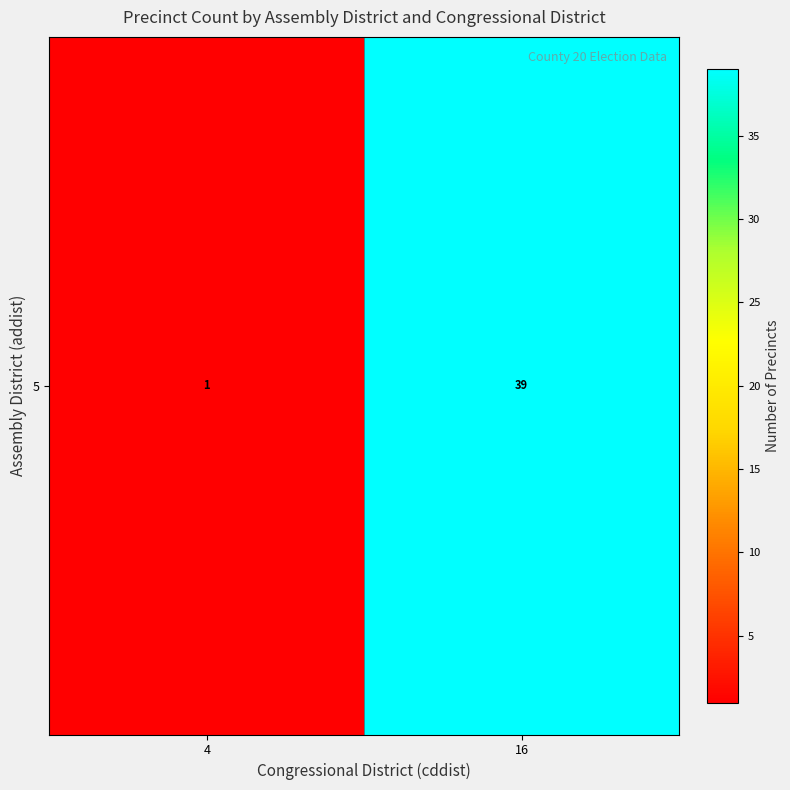

Reading left to right, extract all data points from this chart.

4=1	16=39